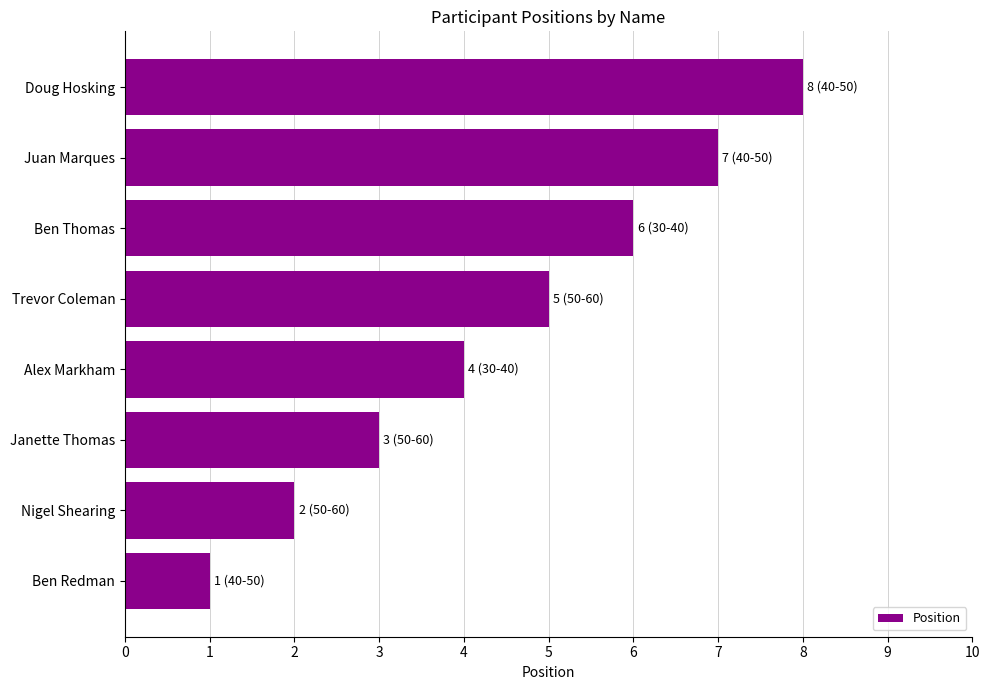

What is the difference between the maximum and minimum values?

7